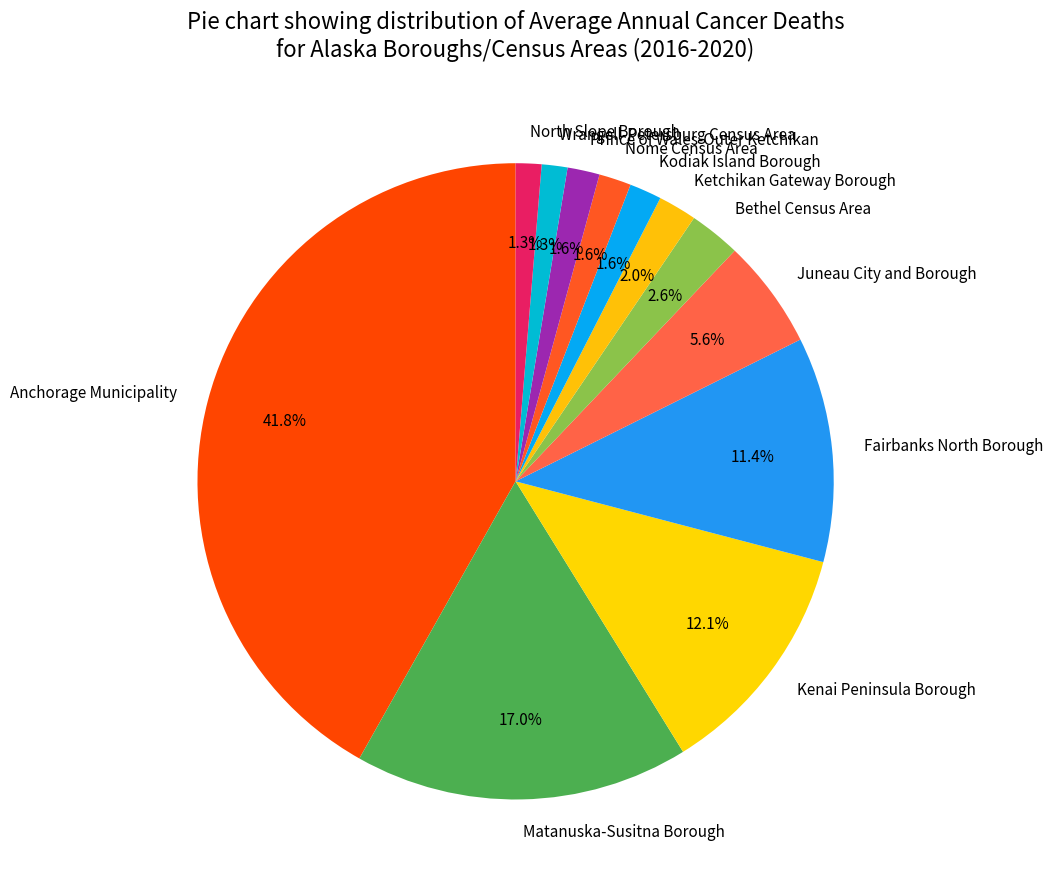

What is the ratio of the value at Ketchikan Gateway Borough to the value at Juneau City and Borough?

0.4